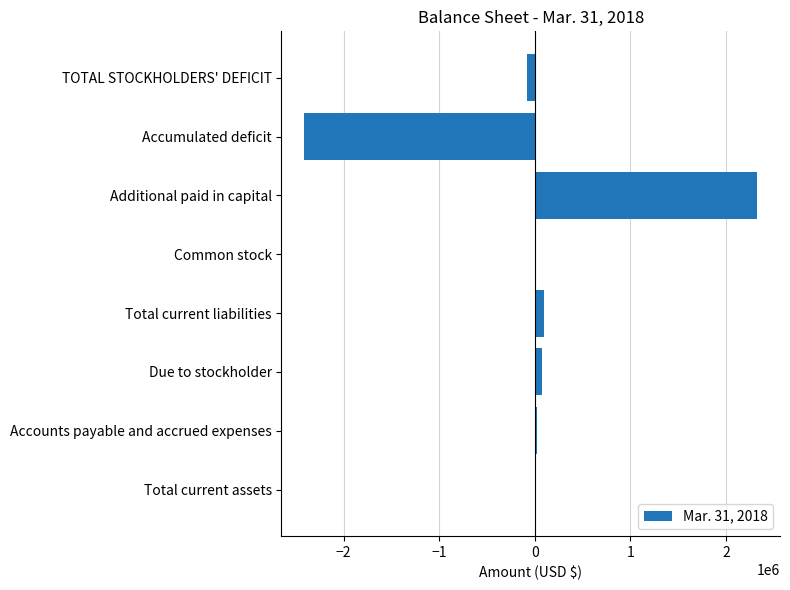

What is the sum of all values?

30000